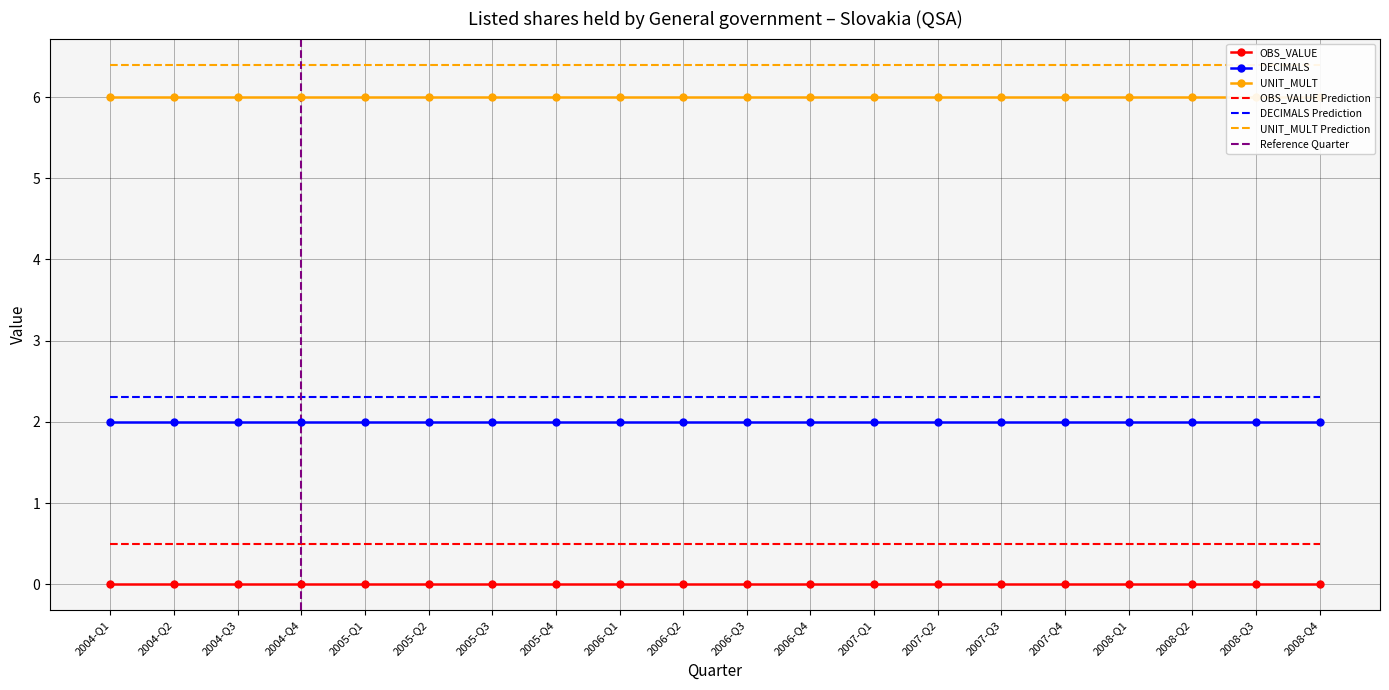

What is the label of the 9th point from the right?

2006-Q4